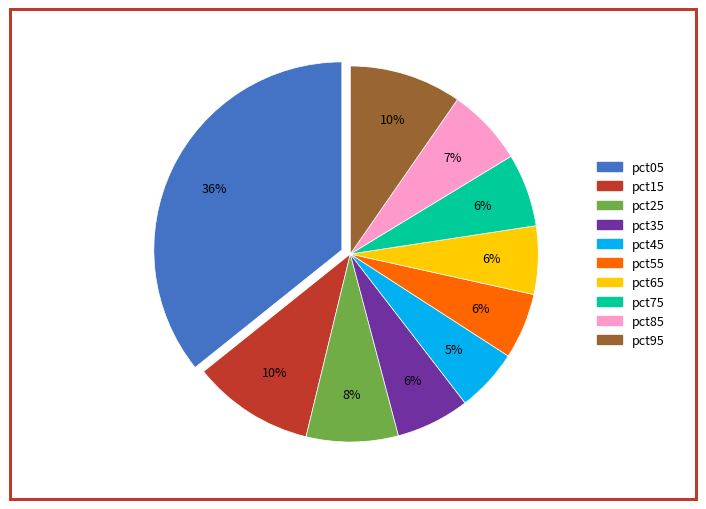

To the nearest percent, what is the difference between the pct15 and pct45 slice percentages?

5%